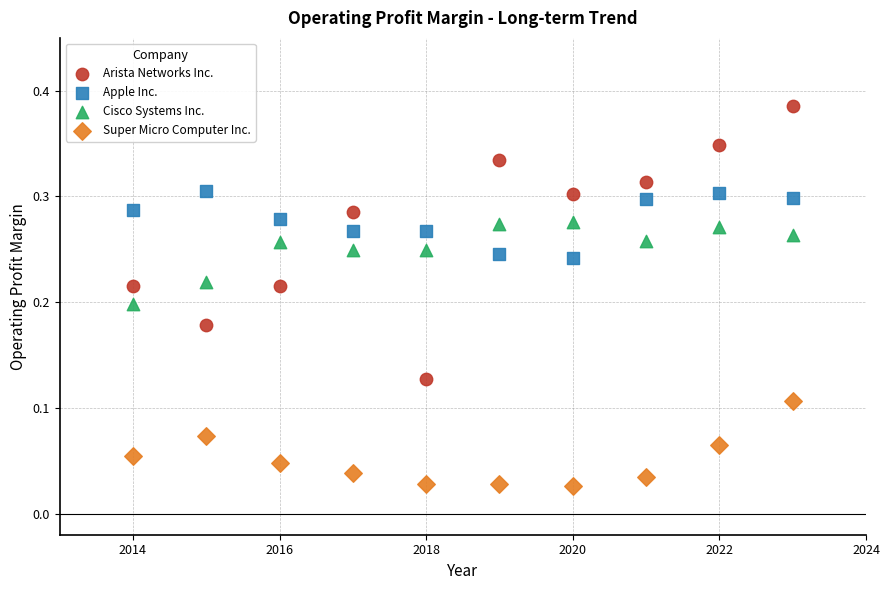

Which series has the largest Y range (max minus min)?

Arista Networks Inc.